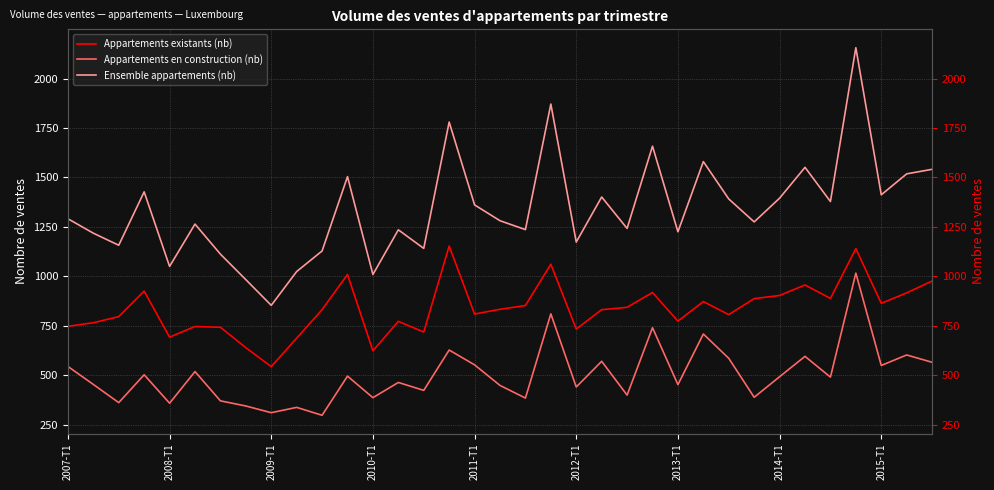

True or false: Appartements existants (nb) and Ensemble appartements (nb) cross at least once.

False